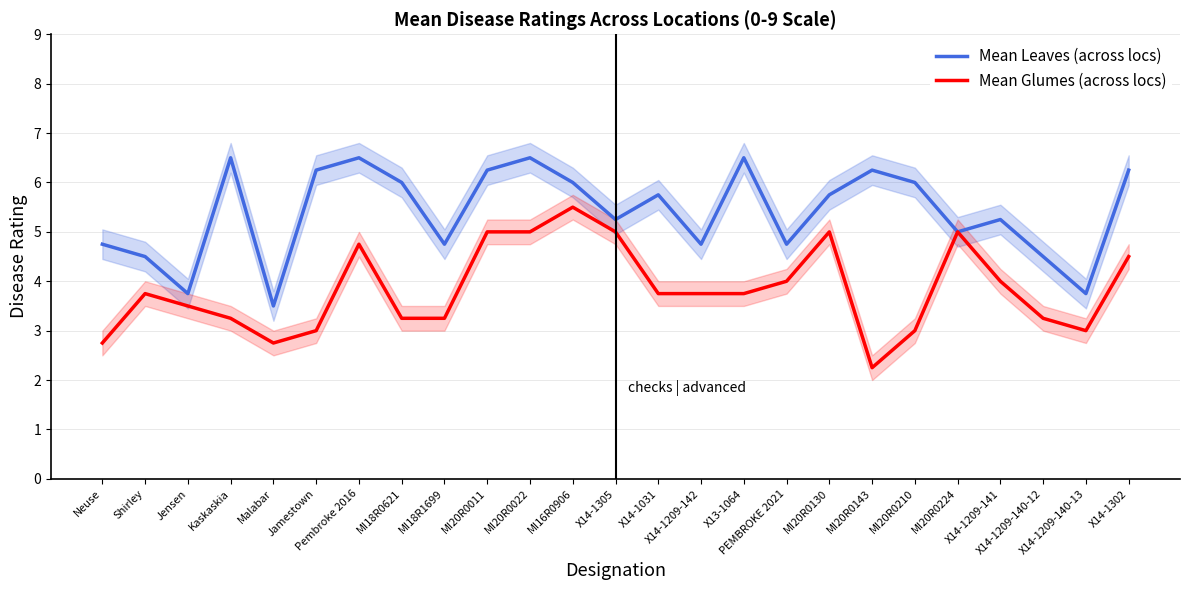

In Mean Leaves (across locs), how many points are lower than both neighbors (excluding endpoints)?

8